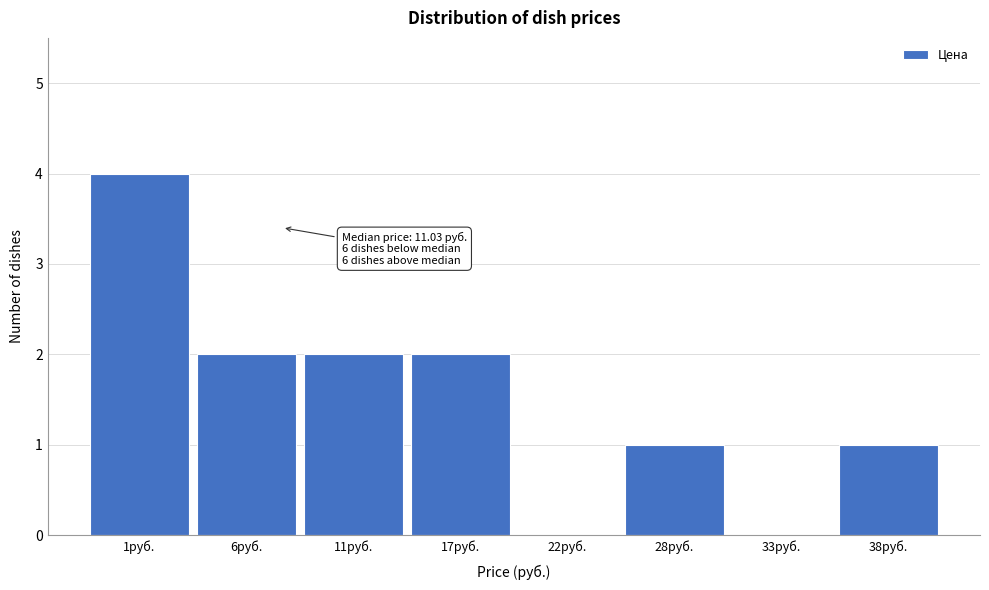

Reading left to right, extract all data points from this chart.

1руб.=4	6руб.=2	11руб.=2	17руб.=2	22руб.=0	28руб.=1	33руб.=0	38руб.=1